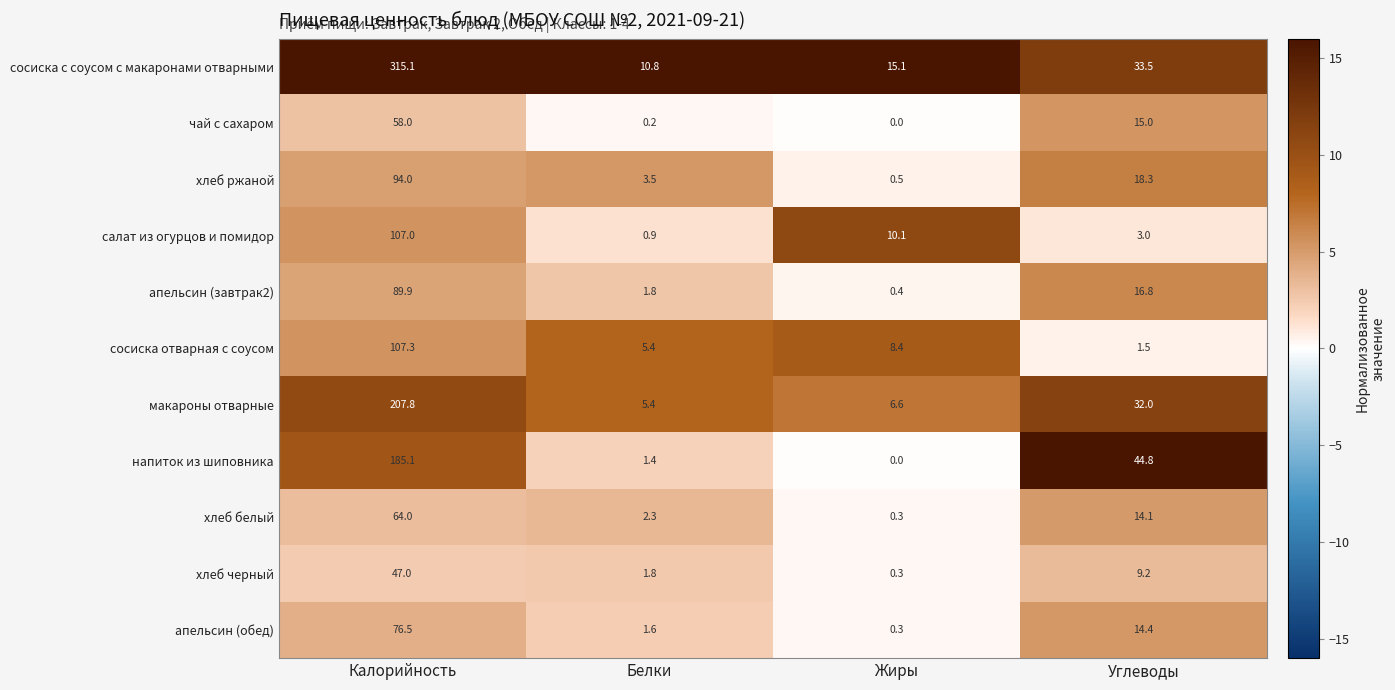

The value of сосиска отварная с соусом at Калорийность is 107.3. True or false?

True